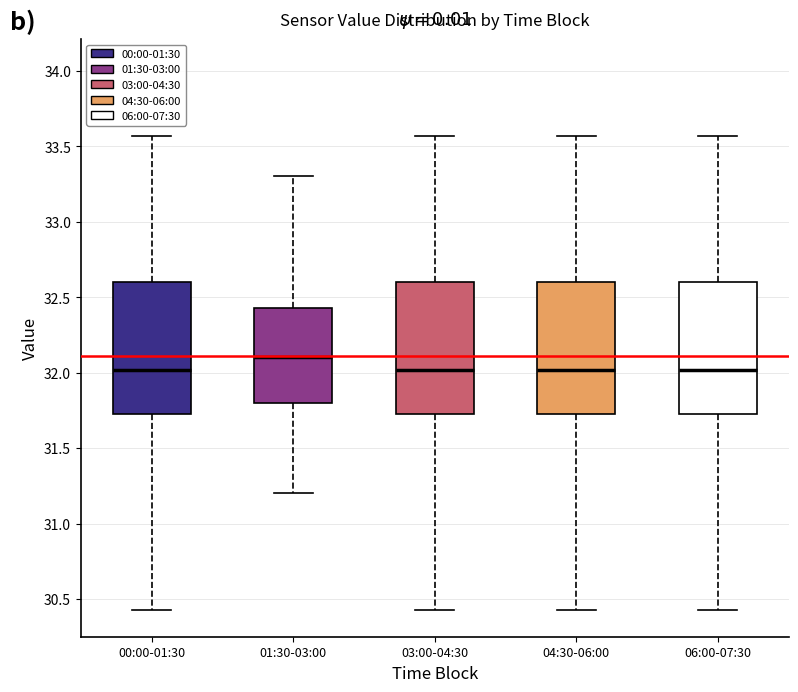

Reading left to right, transcribe this box plot: for each box, give where its median line is, the range the box spans, and where its two whiskers end, as read against the y-axis. The values are not printed on the chart, so give them approximately, as read against the axis.

00:00-01:30: median 32.00, box 31.70 to 32.60, whiskers 30.45 to 33.55
01:30-03:00: median 32.10, box 31.80 to 32.45, whiskers 31.20 to 33.30
03:00-04:30: median 32.00, box 31.70 to 32.60, whiskers 30.45 to 33.55
04:30-06:00: median 32.00, box 31.70 to 32.60, whiskers 30.45 to 33.55
06:00-07:30: median 32.00, box 31.70 to 32.60, whiskers 30.45 to 33.55